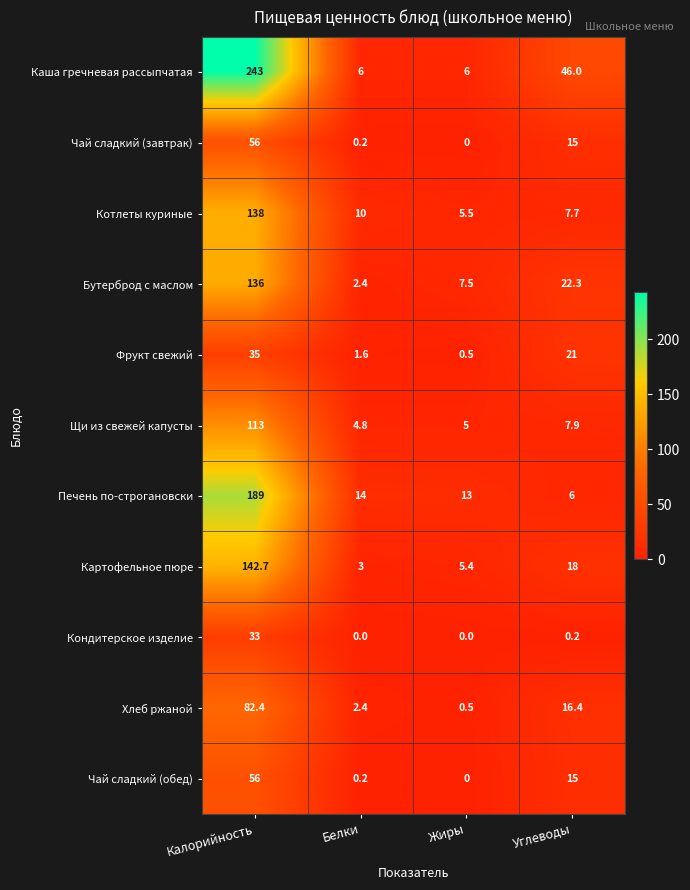

Count the number of data series in this chart.

11